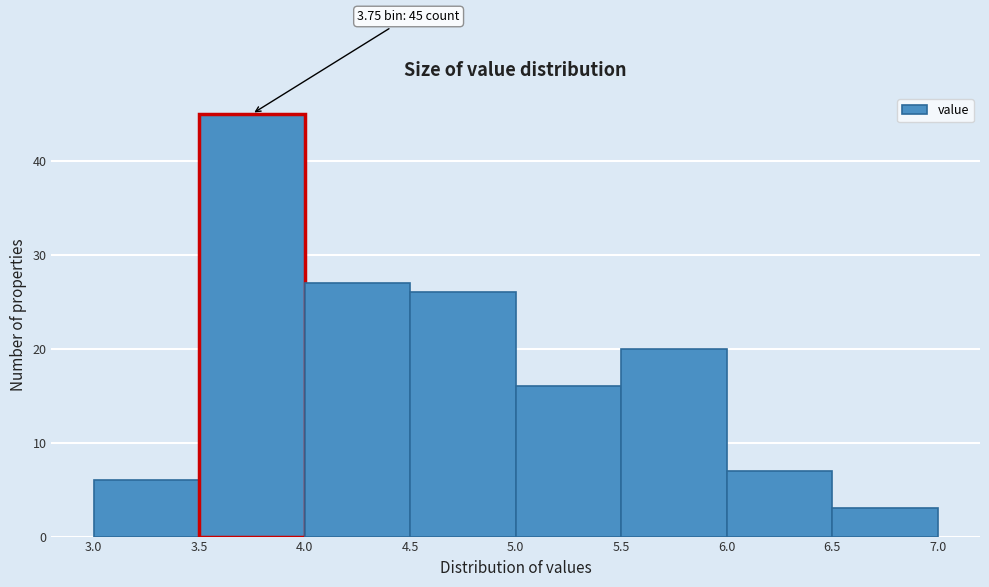

Which range on the x-axis has the tallest bar?

3.5 to 4.0